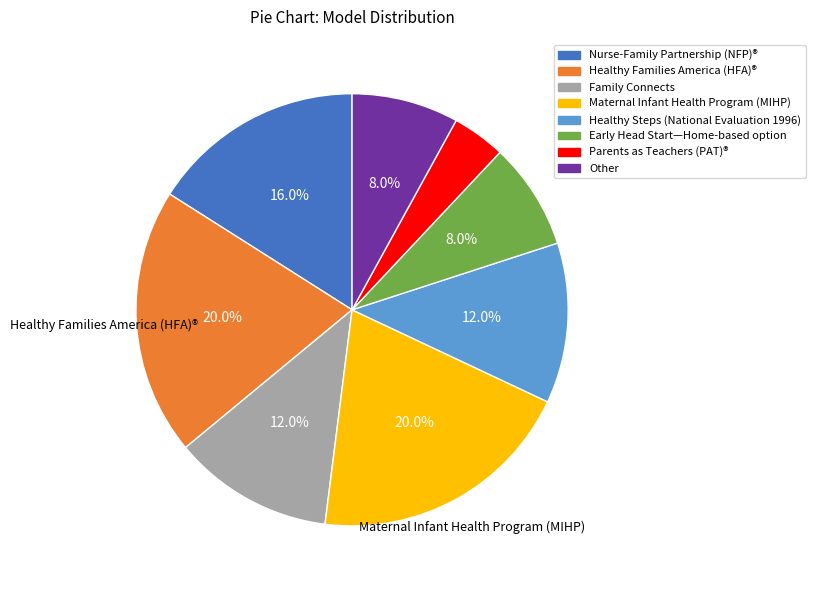

Does Healthy Families America (HFA)® account for over 50% of the chart?

No